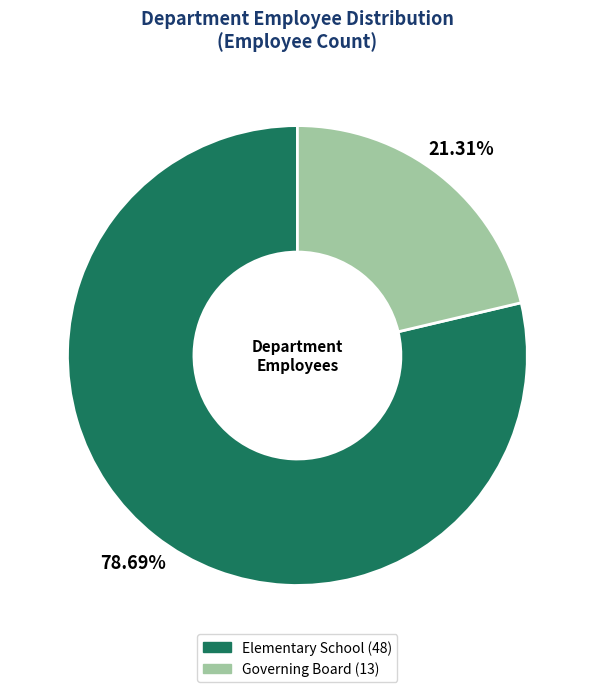

What percentage is NOT represented by Governing Board?

78.7%